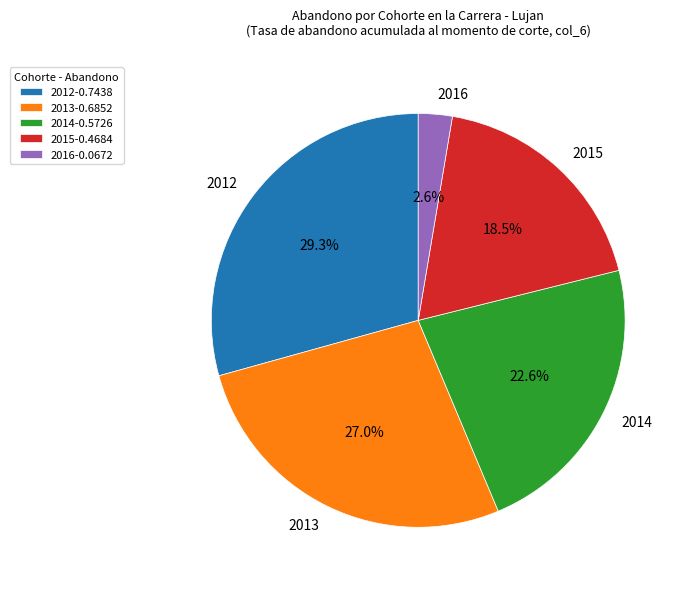

Is there any slice that represents more than half of the pie?

No